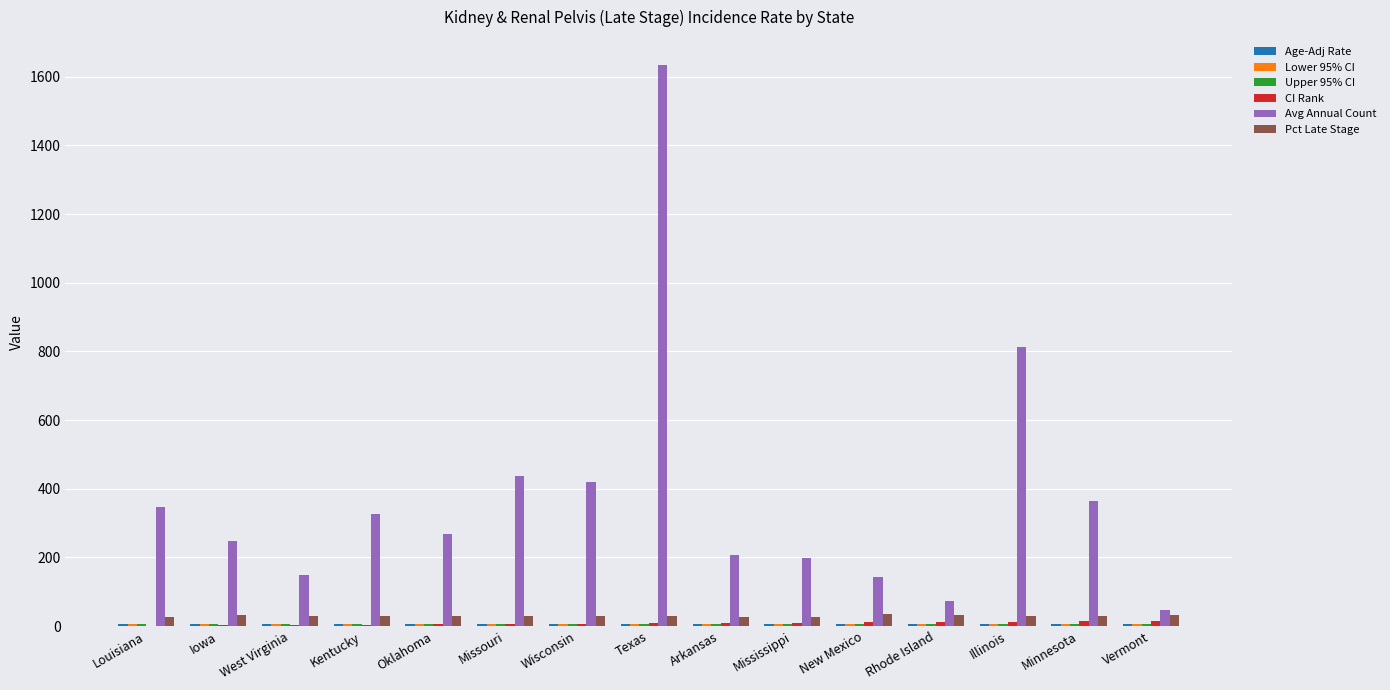

What is the sum of all Avg Annual Count values?

5671.0